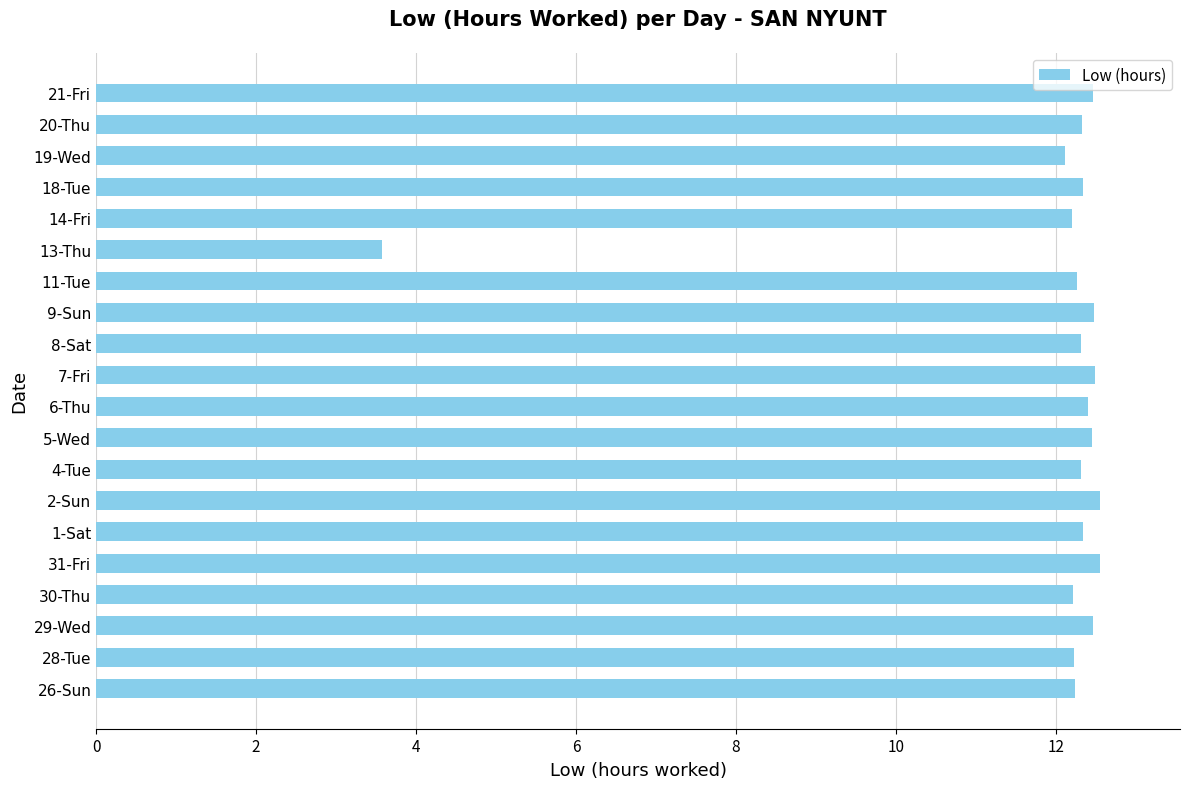

What is the difference between the maximum and second lowest values?

0.4